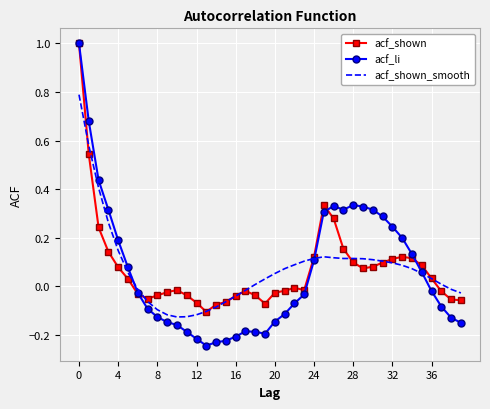

What are all the series names shown in the legend?

acf_shown, acf_li, acf_shown_smooth